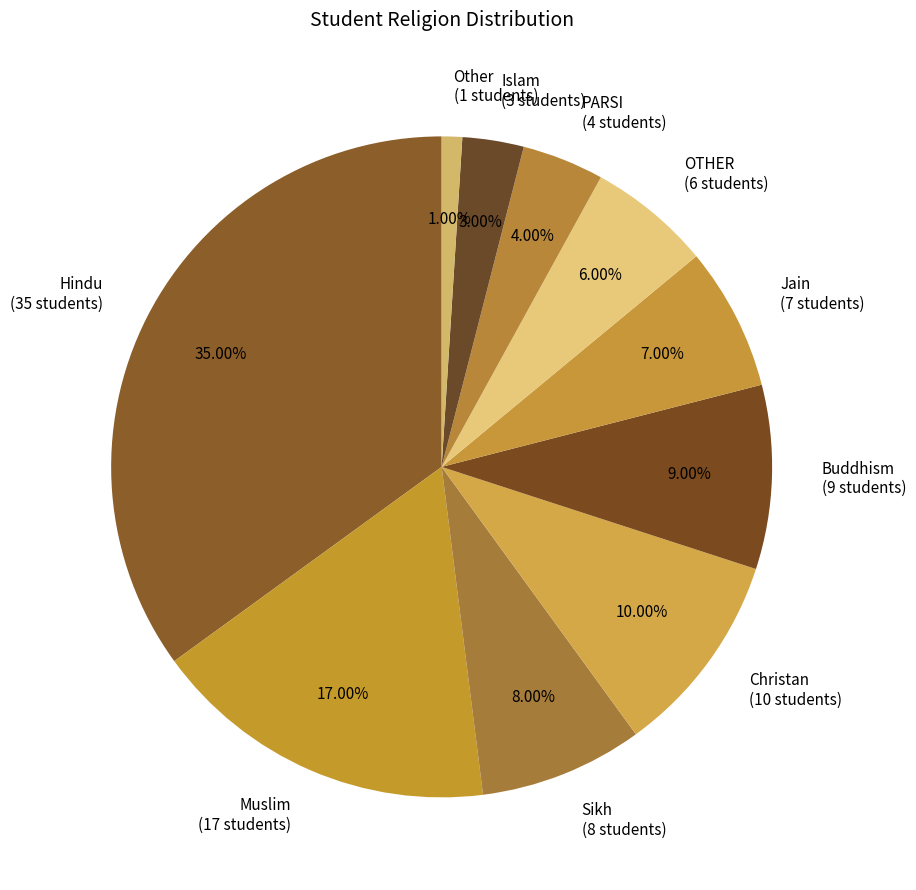

Is there any slice that represents more than half of the pie?

No